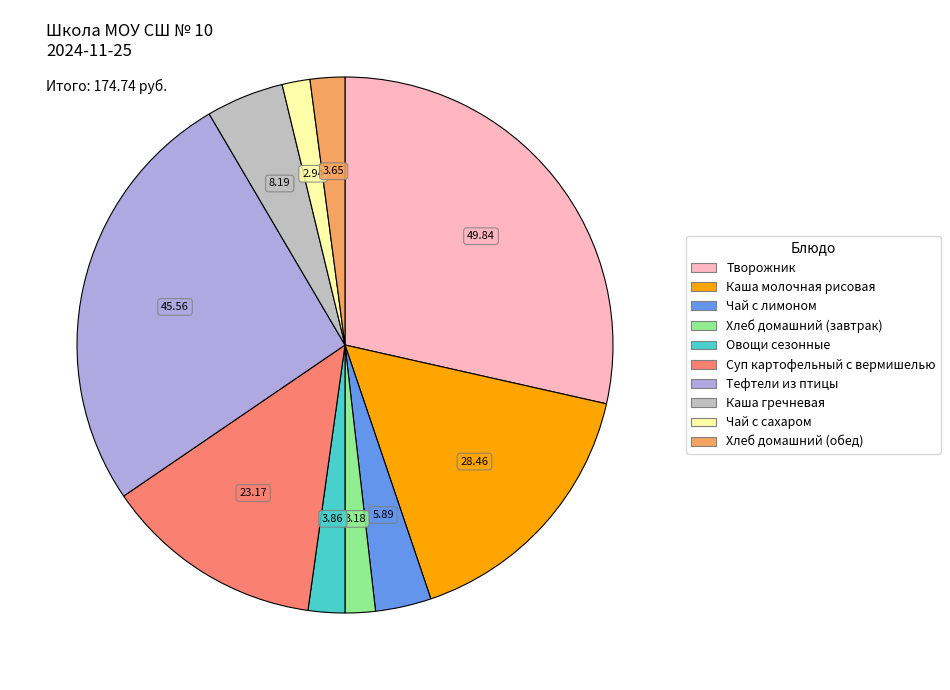

The Чай с сахаром slice represents 2% of the pie. True or false?

True